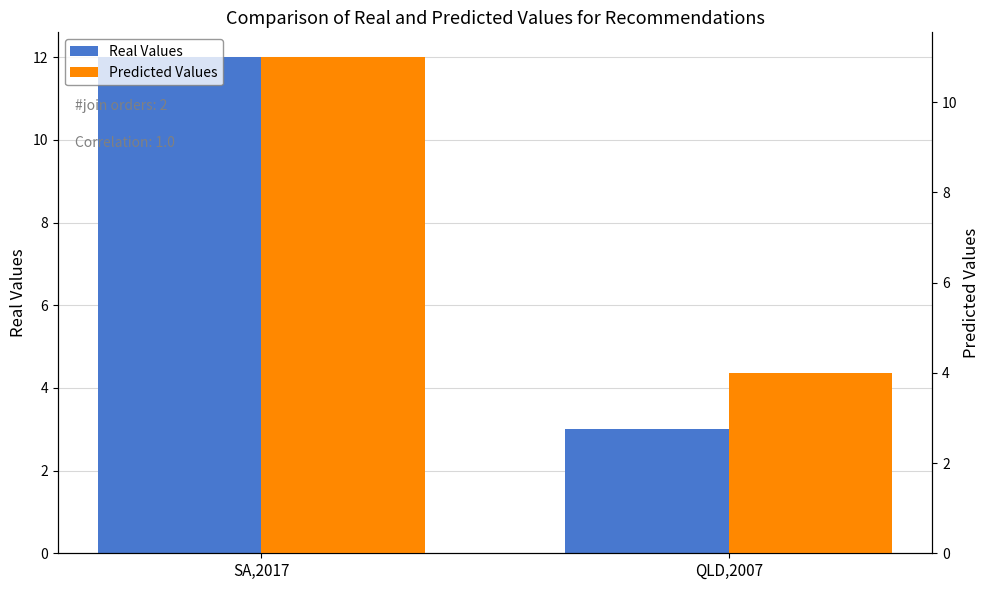

Is it true that Real Values equals 7 at SA,2017?

False